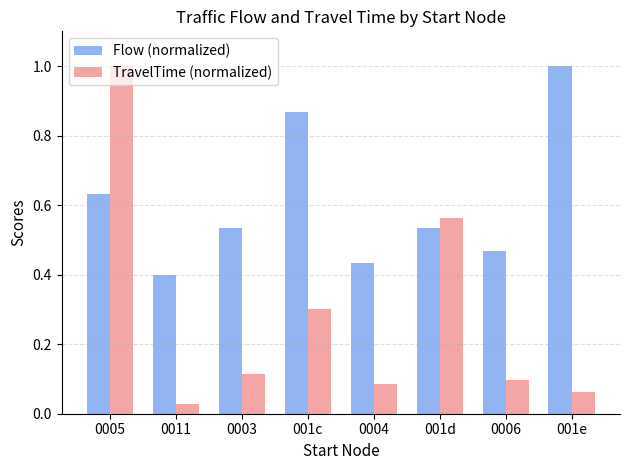

Which series has the widest spread of values?

TravelTime (normalized)